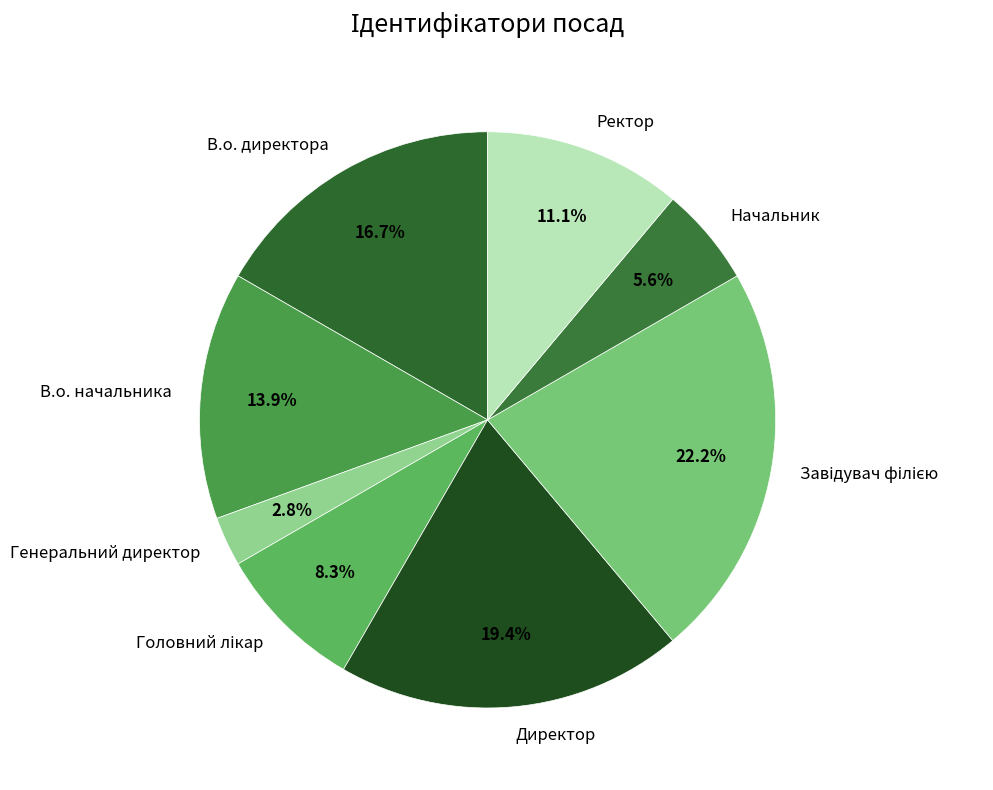

Is В.о. директора the majority of the pie?

No